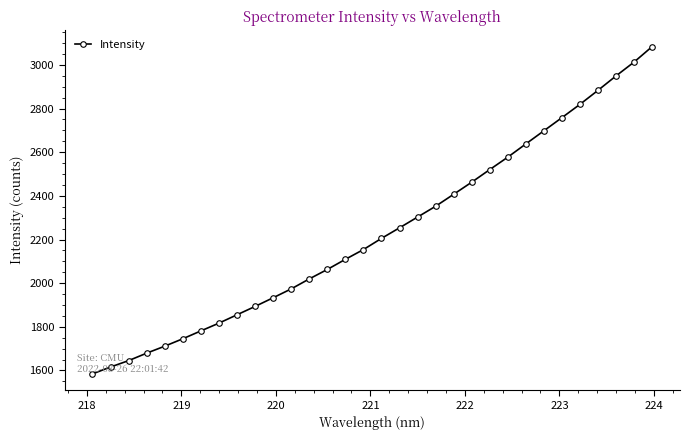

What is the value of the 23rd point from the left?

2520.2